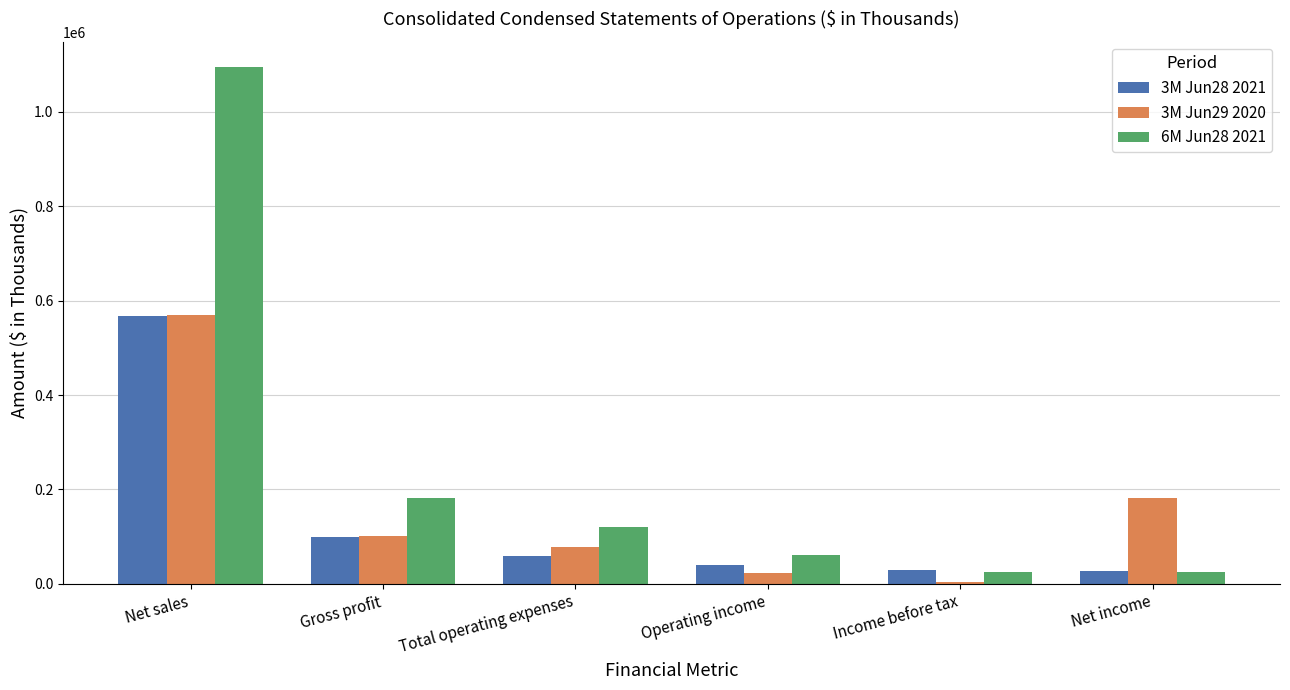

The value of 3M Jun28 2021 at Income before tax is 30115. True or false?

True